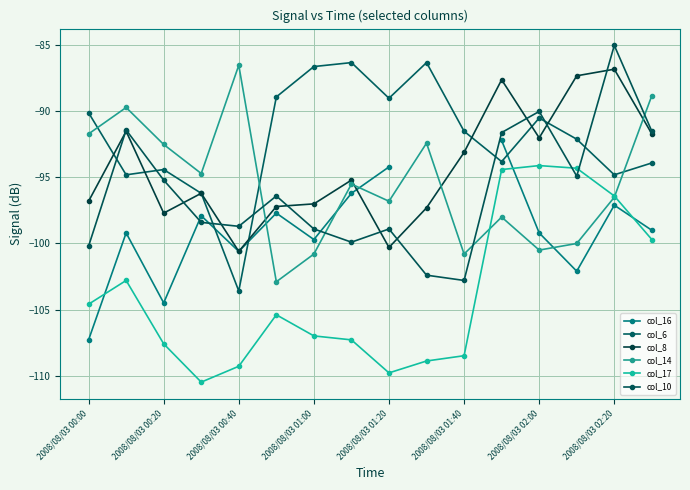

What is the difference between the col_14 values at 2008/08/03 01:40 and 2008/08/03 02:20?

4.3